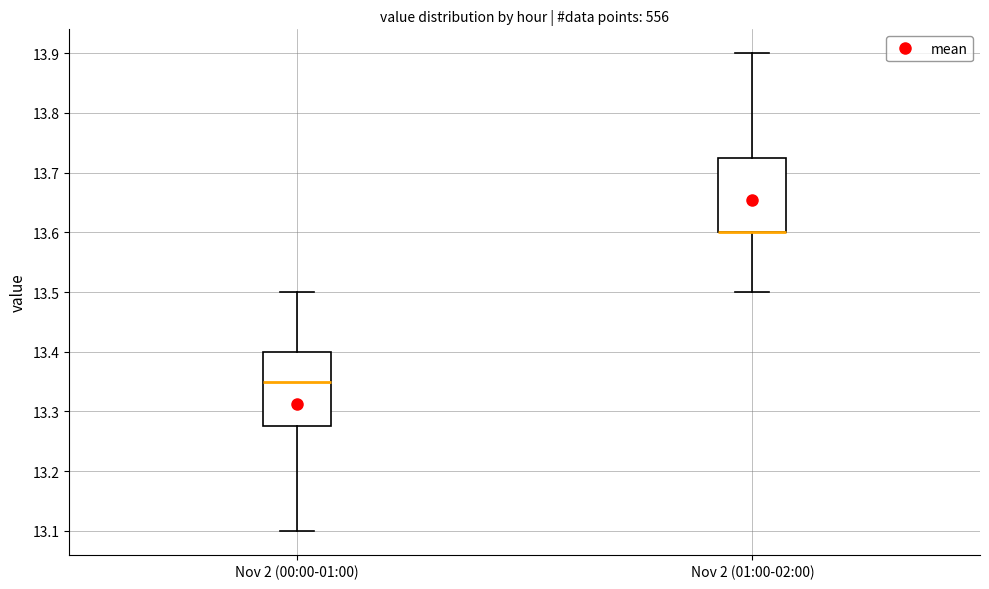

Where does the median line of the box for Nov 2 (00:00-01:00) sit on the y-axis? The values are not printed on the chart, so give them approximately, as read against the axis.

13.35